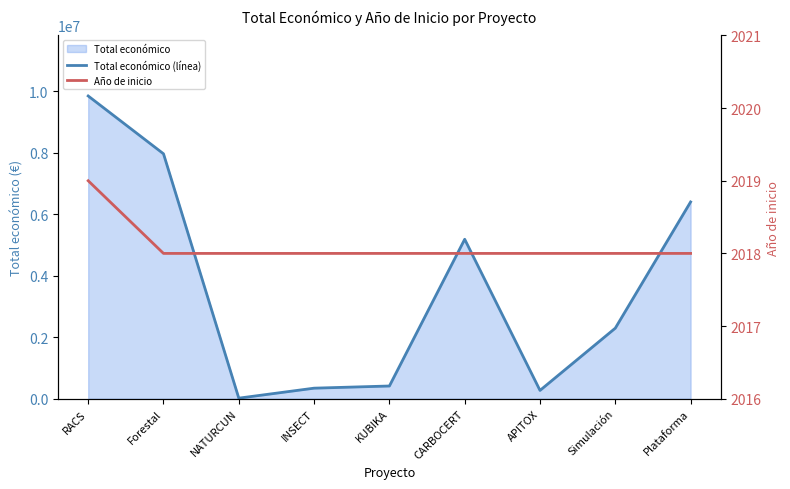

Reading left to right, list all the values displayed in this chart.

Total económico (línea): RACS=9847932	Forestal=7967413	NATURCUN=19478	INSECT=344243	KUBIKA=414788	CARBOCERT=5187255	APITOX=271552	Simulación=2296067	Plataforma=6401275
Año de inicio: RACS=2019	Forestal=2018	NATURCUN=2018	INSECT=2018	KUBIKA=2018	CARBOCERT=2018	APITOX=2018	Simulación=2018	Plataforma=2018